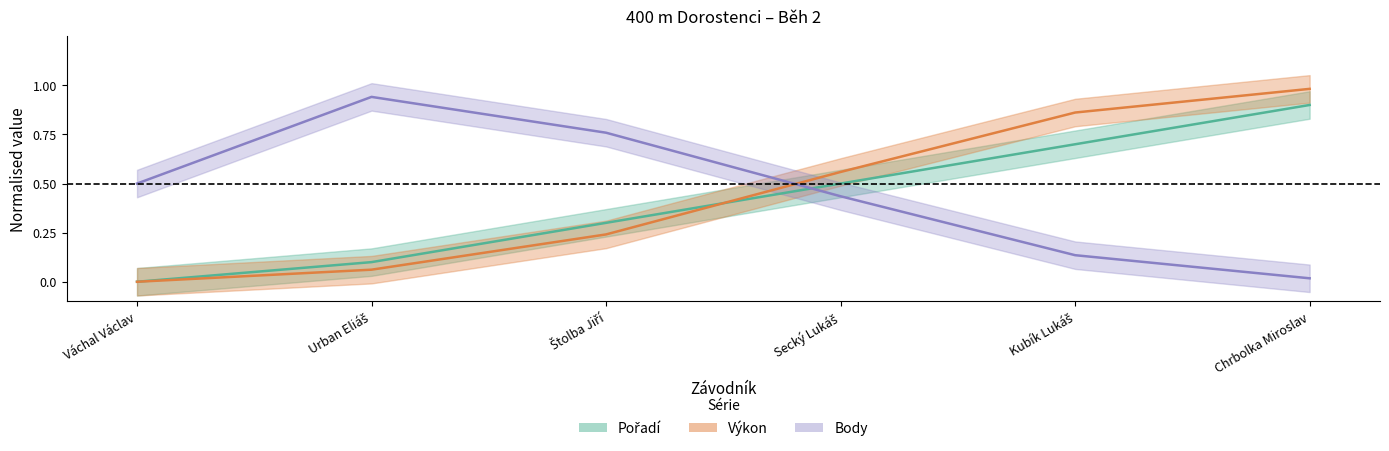

How many values in Pořadí are above zero?

5